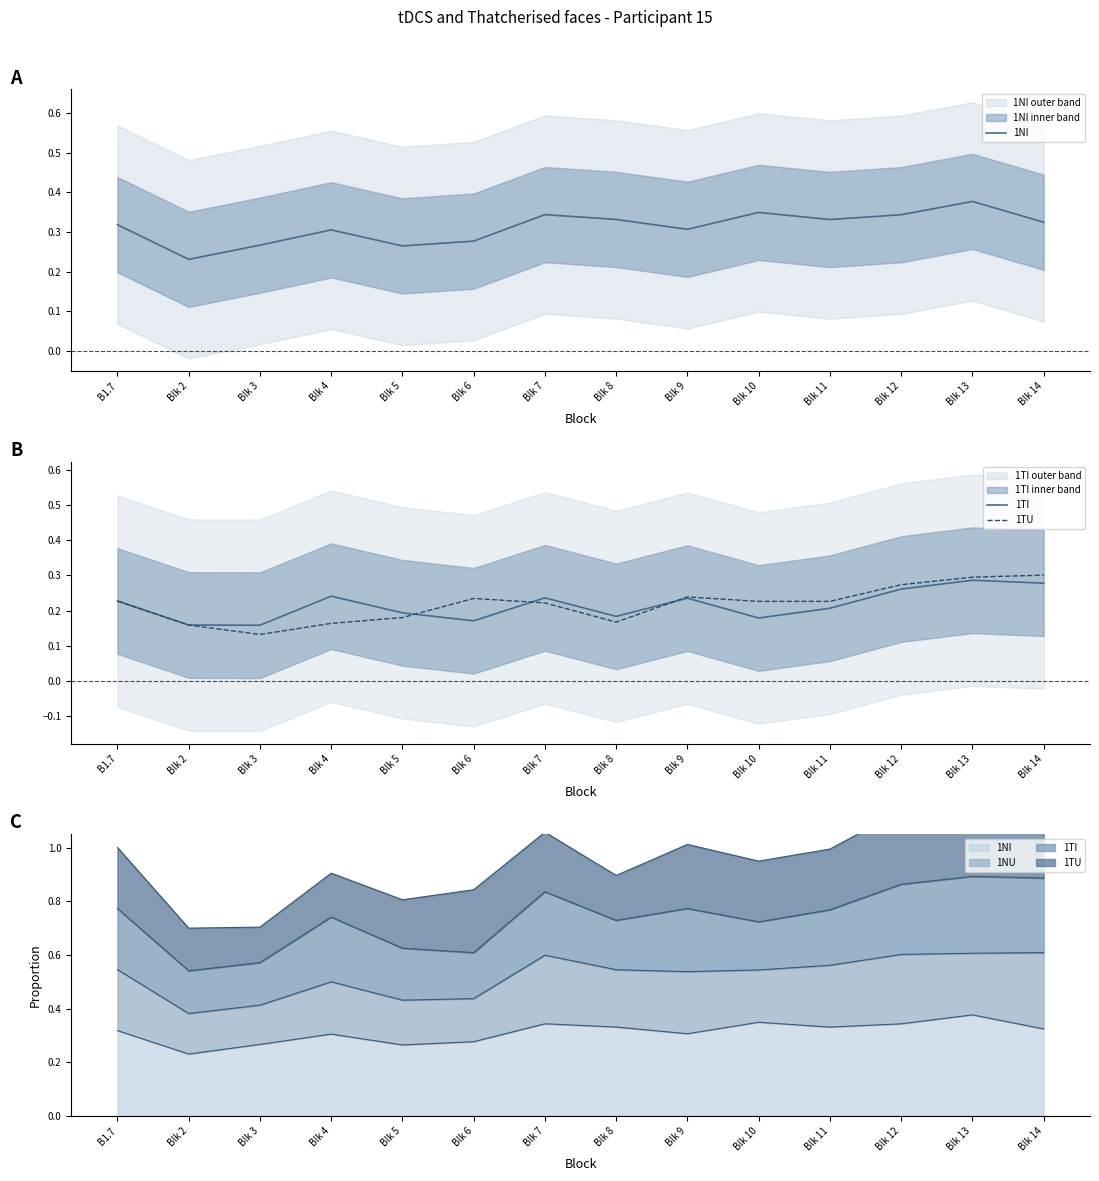

List the series in order of their peak value, lowest first.

1TI, 1TU, 1NI